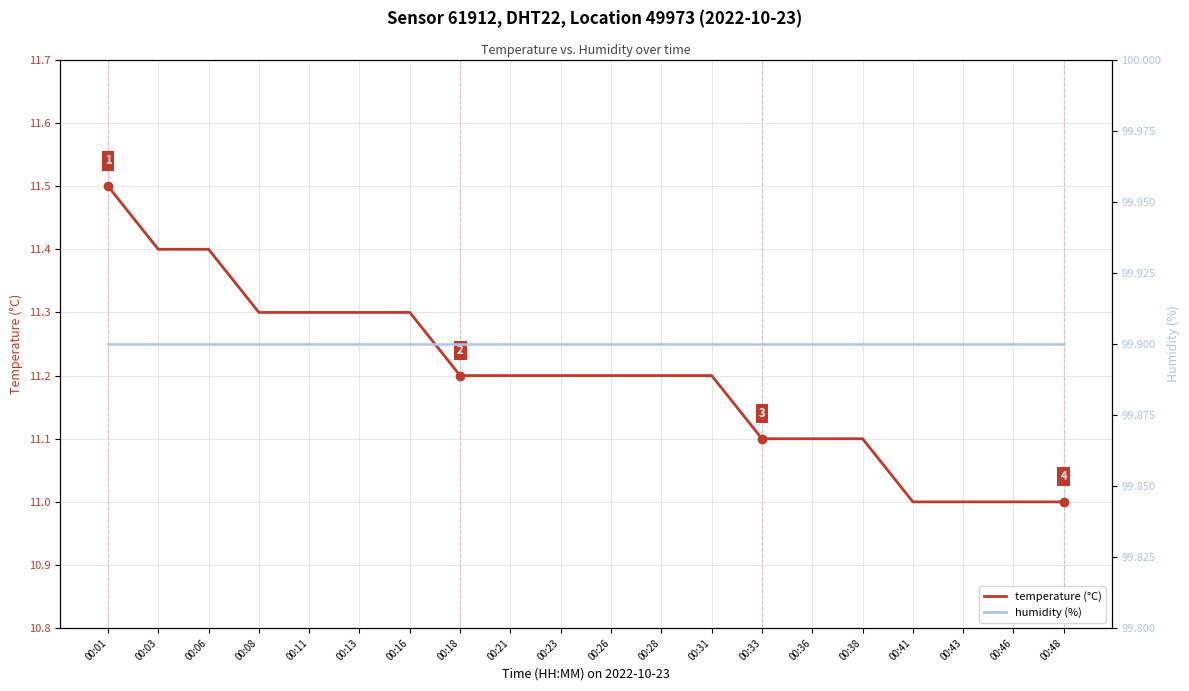

What is the highest value of the temperature series?

11.5